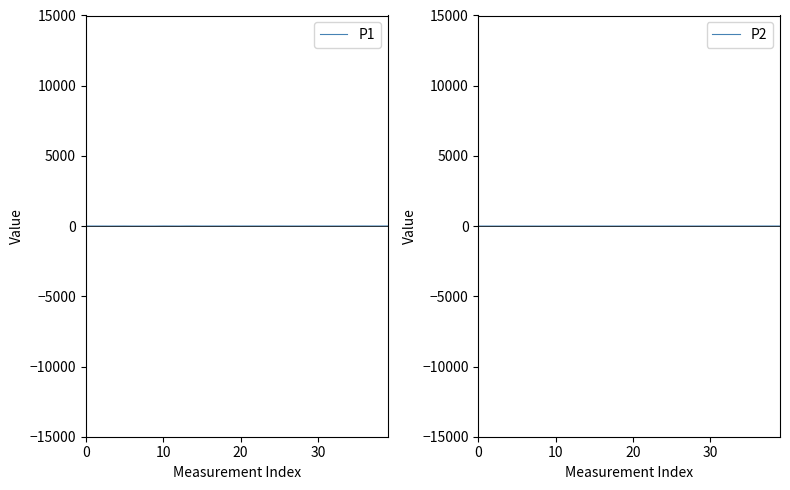

The value of P2 at 11 is 2.2. True or false?

False